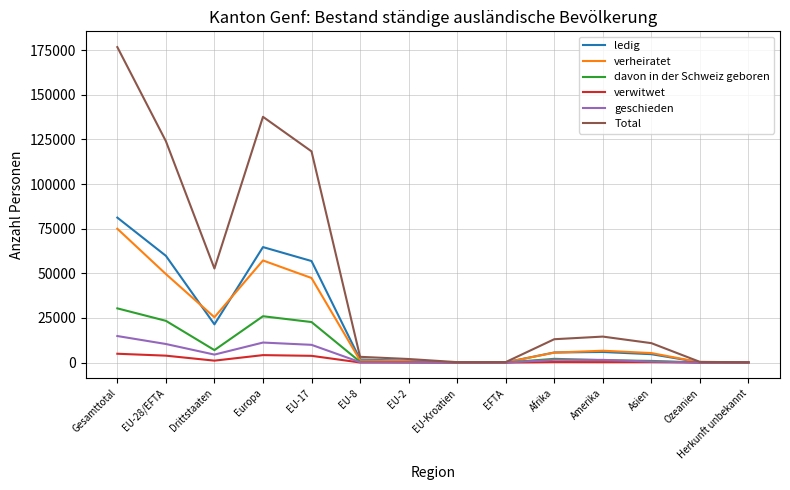

True or false: verheiratet has a value of 5555 at Drittstaaten.

False